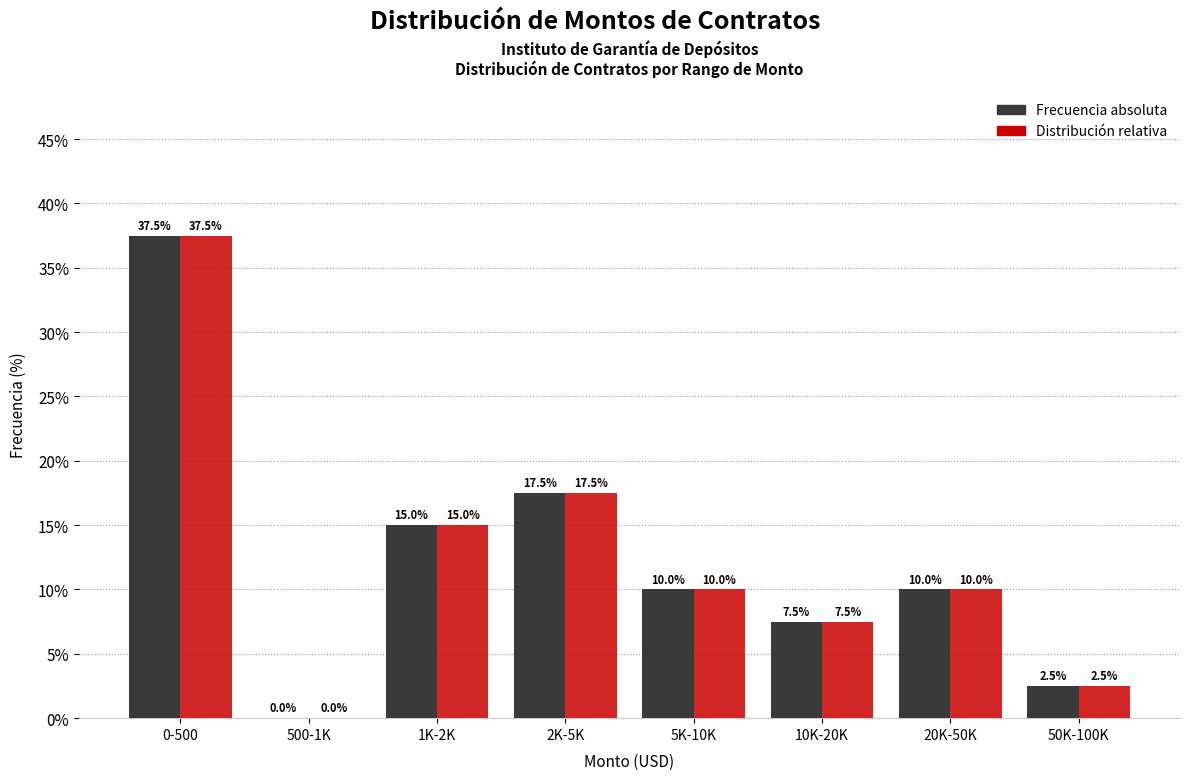

Reading left to right, list all the values displayed in this chart.

Frecuencia: 0-500=37.5	500-1K=0.0	1K-2K=15.0	2K-5K=17.5	5K-10K=10.0	10K-20K=7.5	20K-50K=10.0	50K-100K=2.5
Distribución: 0-500=37.5	500-1K=0.0	1K-2K=15.0	2K-5K=17.5	5K-10K=10.0	10K-20K=7.5	20K-50K=10.0	50K-100K=2.5